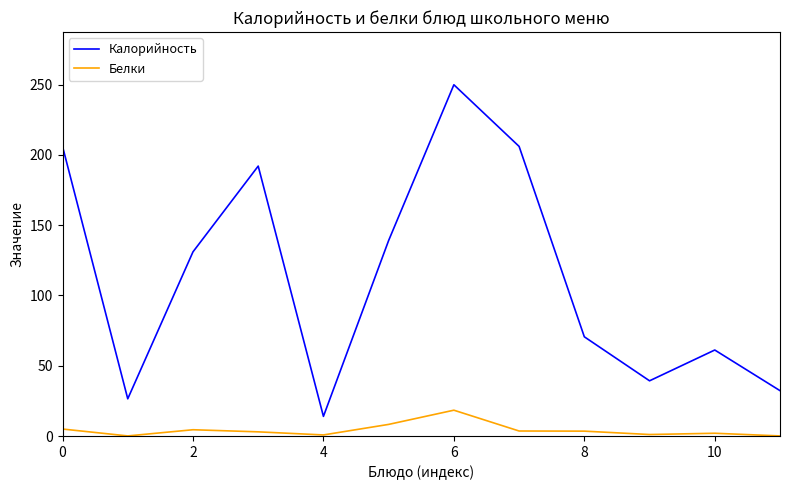

Does the chart have visible grid lines?

No